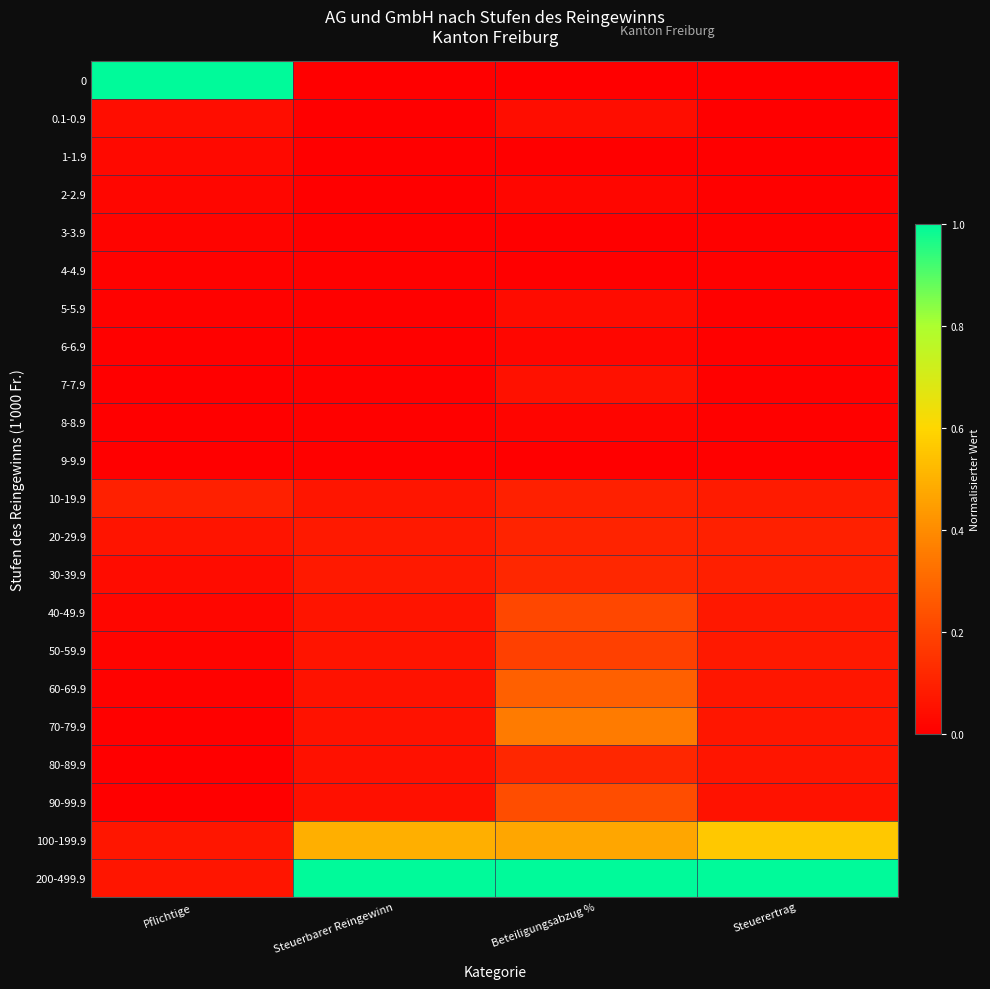

At Pflichtige, list the series in order from smallest to largest.

90-99.9, 7-7.9, 80-89.9, 9-9.9, 8-8.9, 6-6.9, 70-79.9, 60-69.9, 5-5.9, 4-4.9, 50-59.9, 3-3.9, 2-2.9, 40-49.9, 1-1.9, 30-39.9, 0.1-0.9, 20-29.9, 200-499.9, 100-199.9, 10-19.9, 0